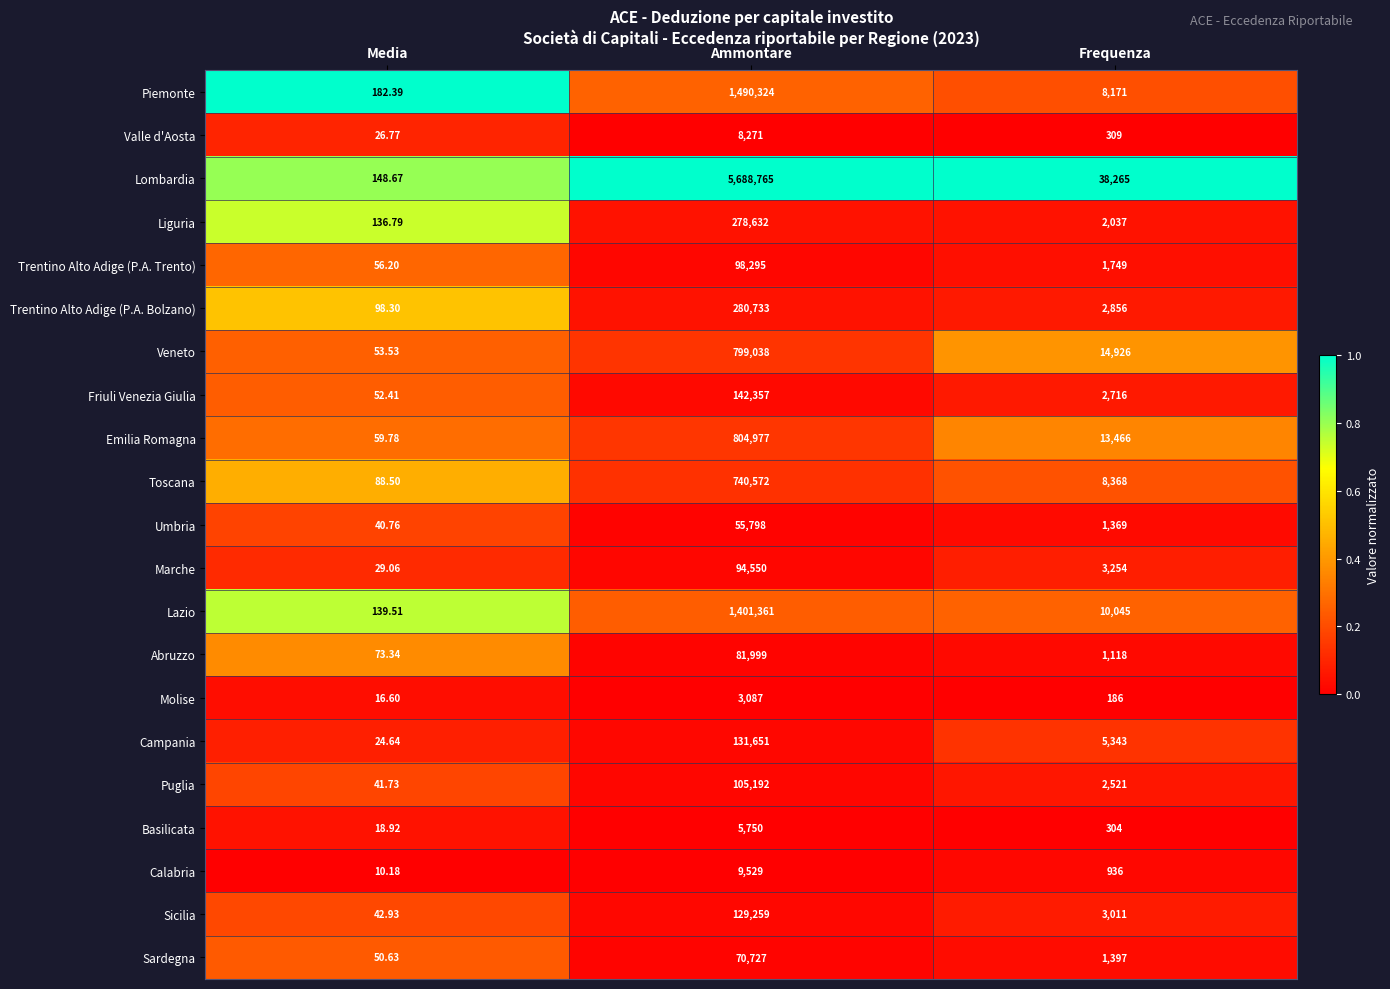

At Ammontare, list the series in order from smallest to largest.

Molise, Basilicata, Valle d'Aosta, Calabria, Umbria, Sardegna, Abruzzo, Marche, Trentino Alto Adige (P.A. Trento), Puglia, Sicilia, Campania, Friuli Venezia Giulia, Liguria, Trentino Alto Adige (P.A. Bolzano), Toscana, Veneto, Emilia Romagna, Lazio, Piemonte, Lombardia